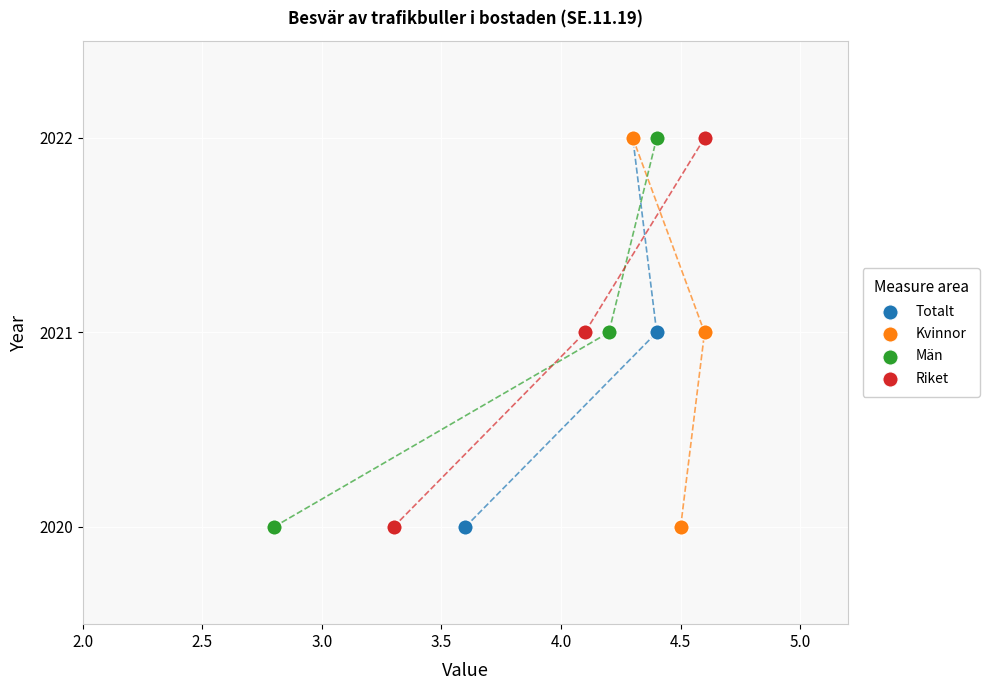

What are all the series names shown in the legend?

Totalt, Kvinnor, Män, Riket